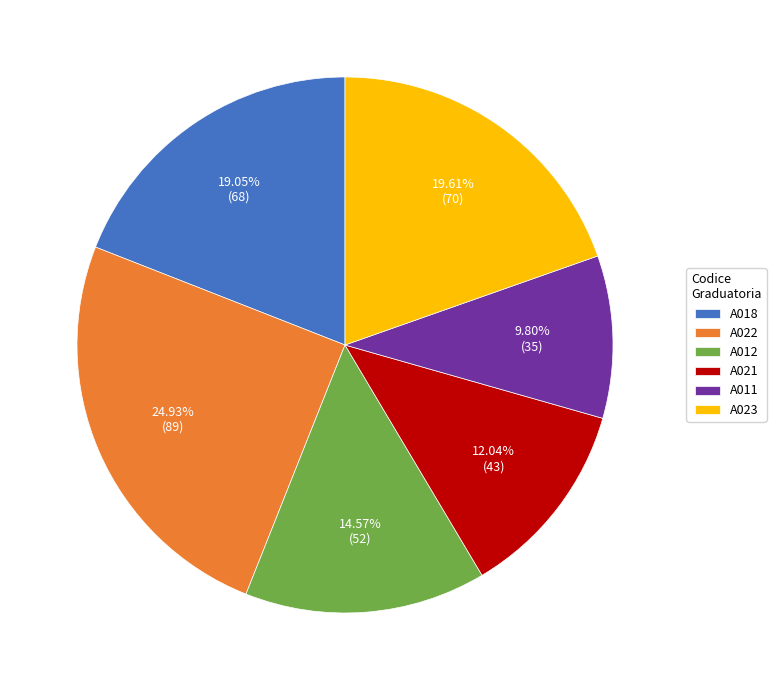

Which category has the smallest portion of the pie?

A011